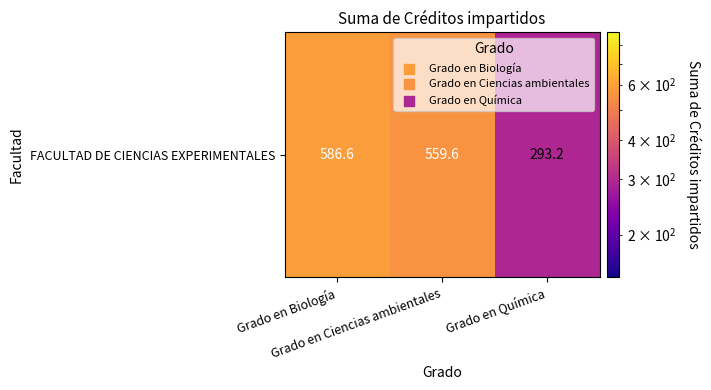

List the labels in order of value, largest first.

Grado en Biología, Grado en Ciencias ambientales, Grado en Química